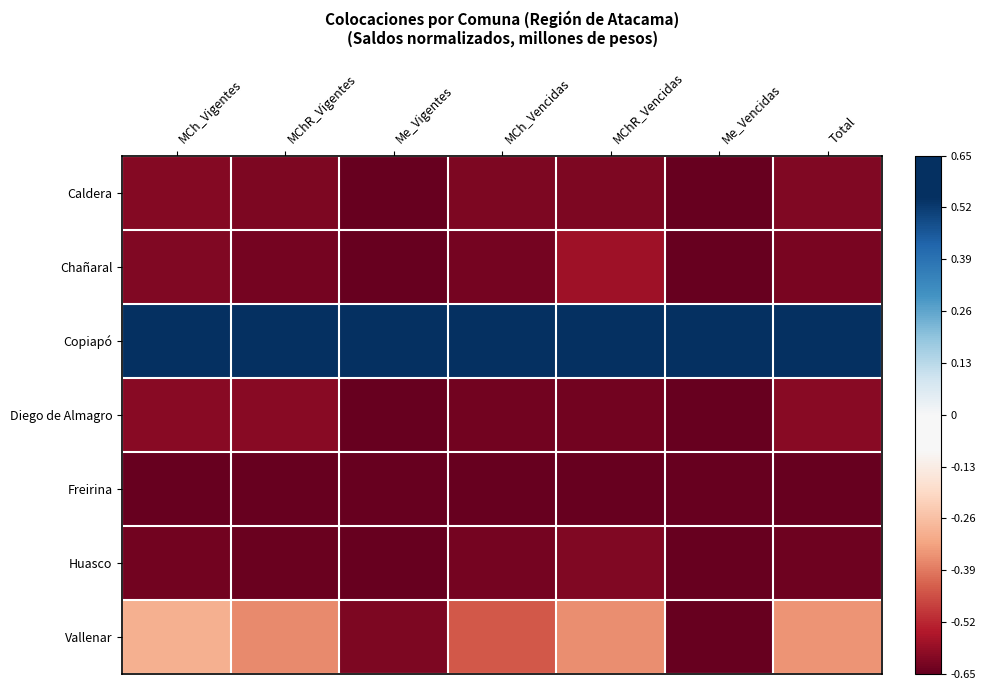

Reading left to right, extract all data points from this chart.

Caldera: MCh_Vigentes=-0.9	MChR_Vigentes=-0.9	Me_Vigentes=-1.0	MCh_Vencidas=-1.0	MChR_Vencidas=-0.9	Me_Vencidas=-1.0	Total=-0.9
Chañaral: MCh_Vigentes=-0.9	MChR_Vigentes=-1.0	Me_Vigentes=-1.0	MCh_Vencidas=-1.0	MChR_Vencidas=-0.9	Me_Vencidas=-1.0	Total=-1.0
Copiapó: MCh_Vigentes=1.0	MChR_Vigentes=1.0	Me_Vigentes=1.0	MCh_Vencidas=1.0	MChR_Vencidas=1.0	Me_Vencidas=1.0	Total=1.0
Diego de Almagro: MCh_Vigentes=-0.9	MChR_Vigentes=-0.9	Me_Vigentes=-1.0	MCh_Vencidas=-1.0	MChR_Vencidas=-1.0	Me_Vencidas=-1.0	Total=-0.9
Freirina: MCh_Vigentes=-1.0	MChR_Vigentes=-1.0	Me_Vigentes=-1.0	MCh_Vencidas=-1.0	MChR_Vencidas=-1.0	Me_Vencidas=-1.0	Total=-1.0
Huasco: MCh_Vigentes=-1.0	MChR_Vigentes=-1.0	Me_Vigentes=-1.0	MCh_Vencidas=-1.0	MChR_Vencidas=-0.9	Me_Vencidas=-1.0	Total=-1.0
Vallenar: MCh_Vigentes=-0.5	MChR_Vigentes=-0.6	Me_Vigentes=-0.9	MCh_Vencidas=-0.7	MChR_Vencidas=-0.6	Me_Vencidas=-1.0	Total=-0.5